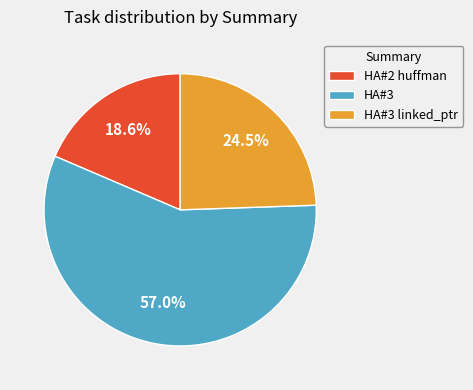

What is the majority slice?

HA#3